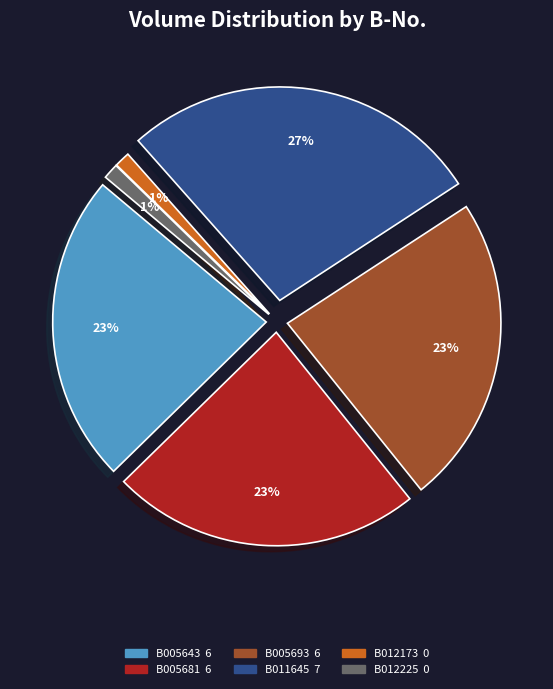

True or false: B005681 accounts for 24% of the total.

True